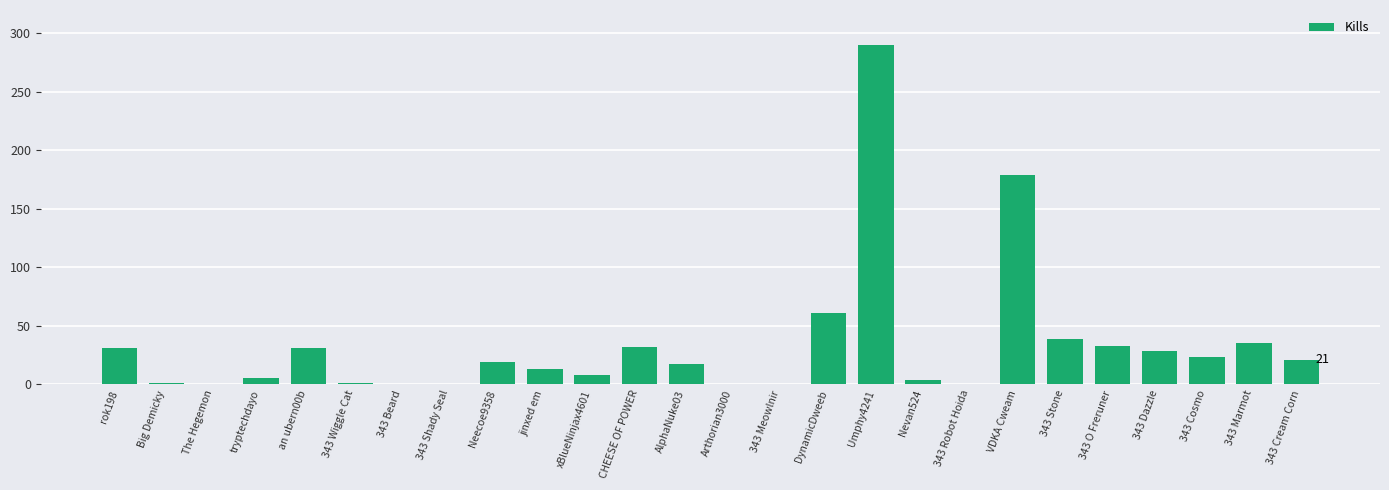

What is the change in value from The Hegemon to Neecoe9358?

+19